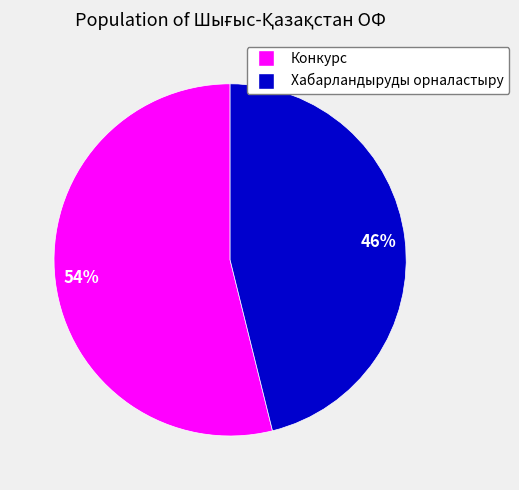

To the nearest percent, what portion does Хабарландыруды орналастыру represent?

46%